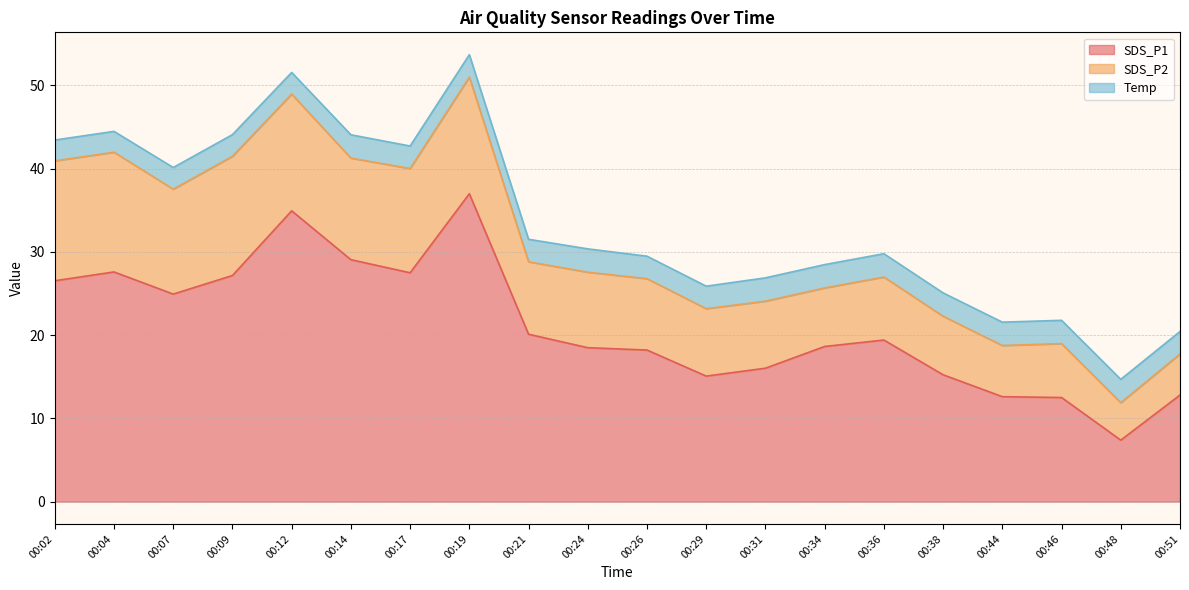

At which label is SDS_P1 closest to 22?

00:21